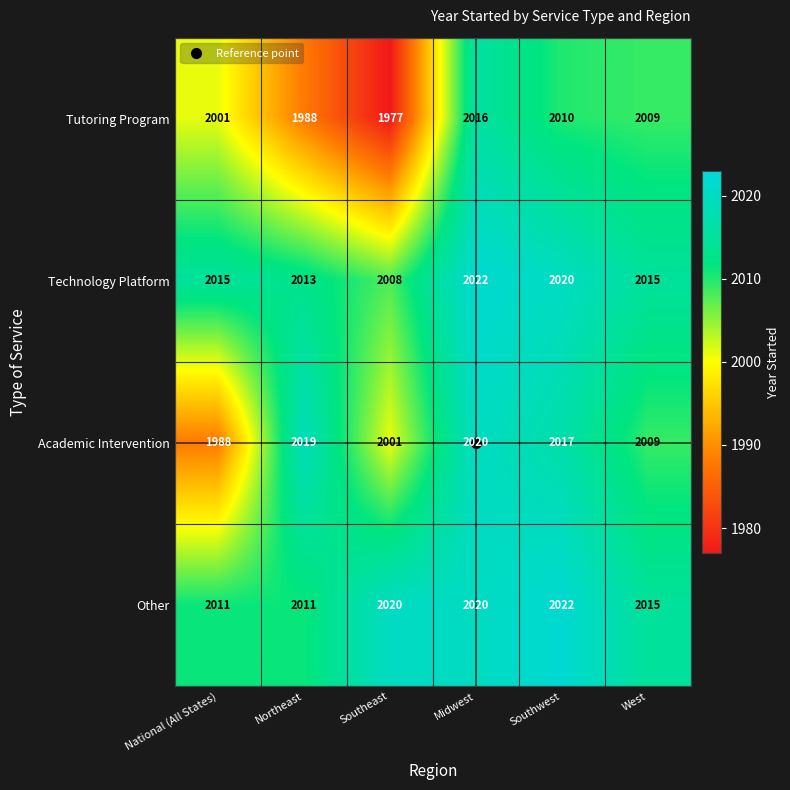

Which label corresponds to the smallest value in the chart?

Southeast